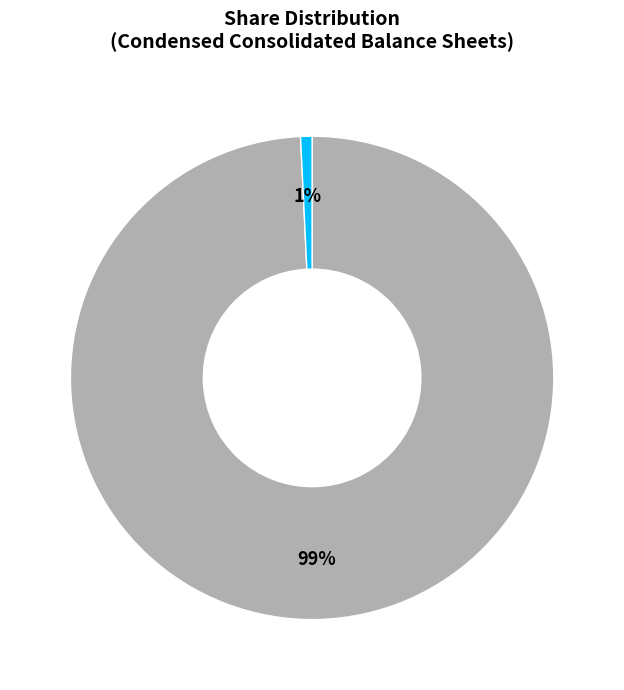

Does any single category account for the majority?

Yes